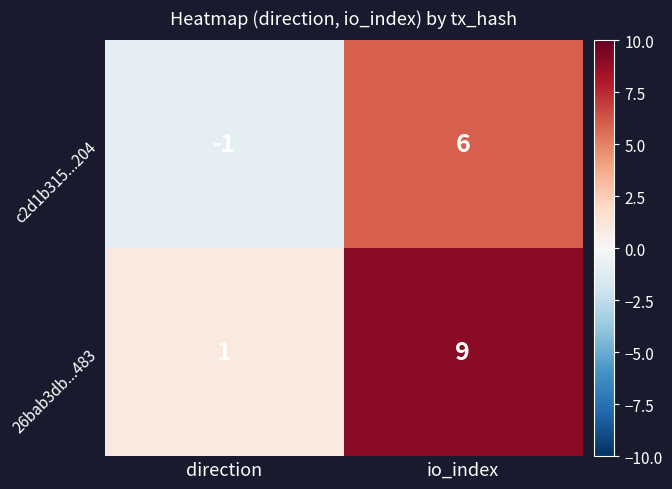

True or false: 26bab3db...483 has a value of 9 at io_index.

True